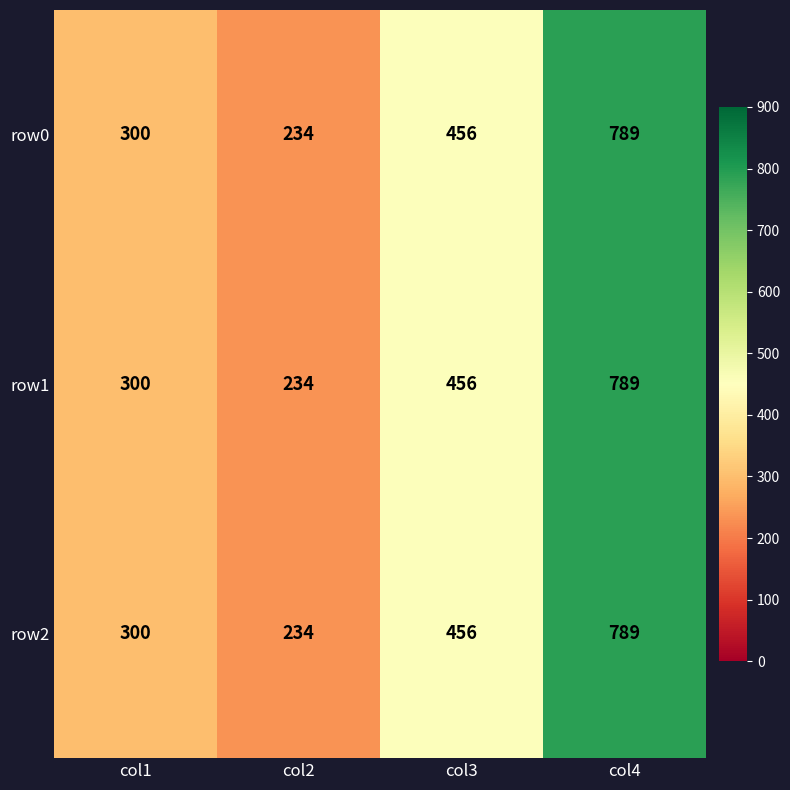

Is it true that row2 equals 234 at col2?

True